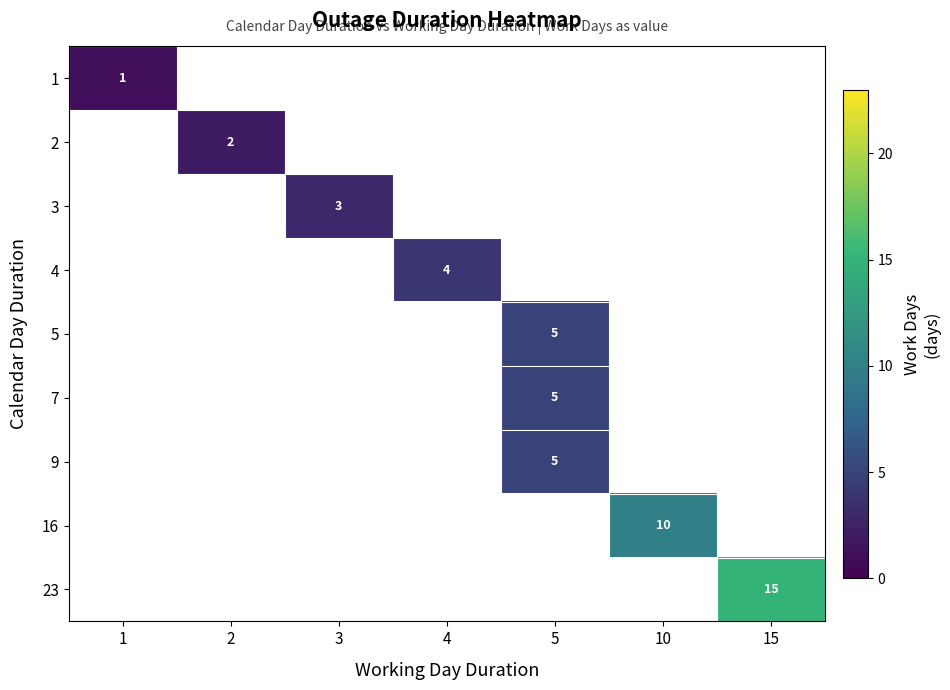

Is it true that 4 equals 4 at 4?

True